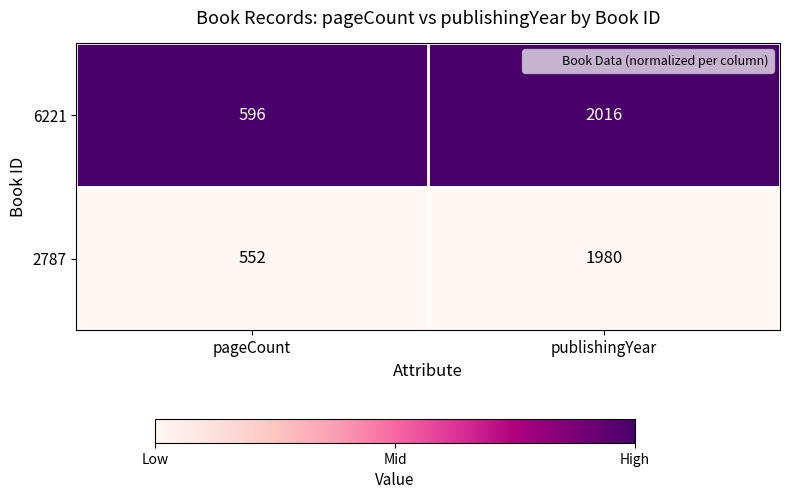

Which label corresponds to the smallest value in the chart?

pageCount